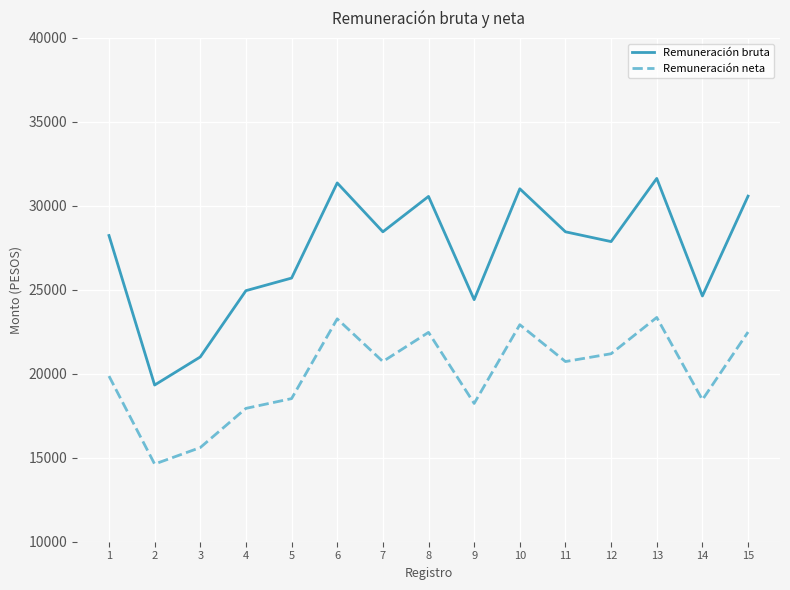

True or false: Remuneración bruta and Remuneración neta cross at least once.

False